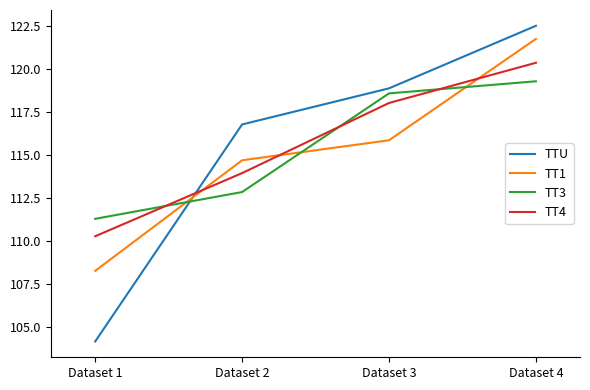

How many values in the TT1 series exceed 115?

2